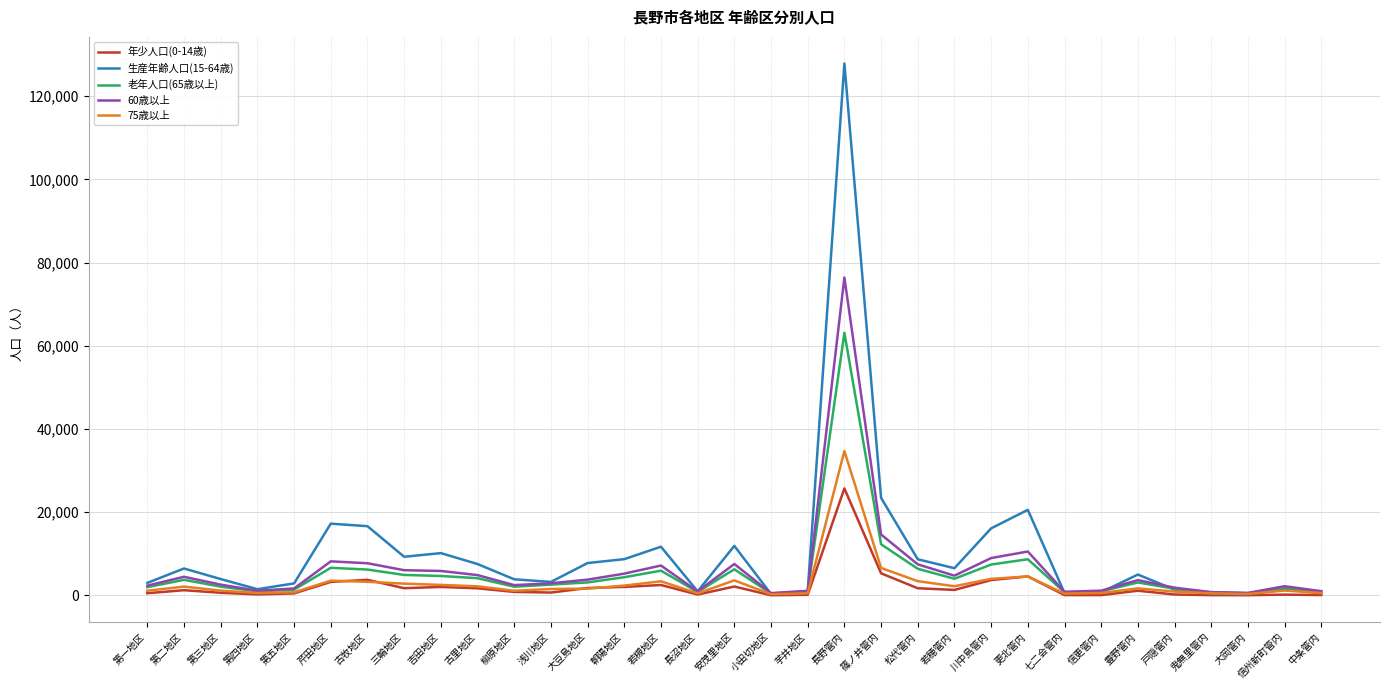

Which series has the largest range (max minus min)?

生産年齢人口(15-64歳)